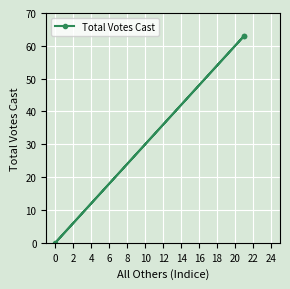

How many distinct data groups are displayed?

1